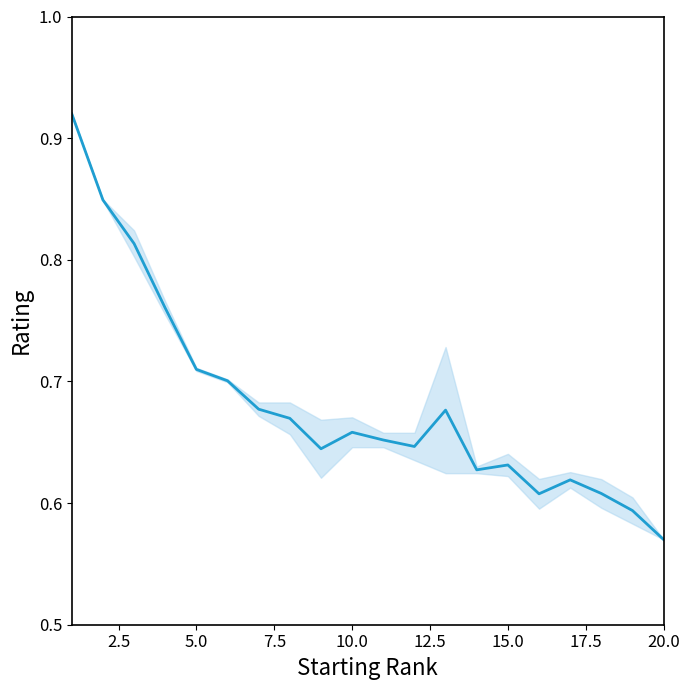

Count the number of categories in the chart.

20